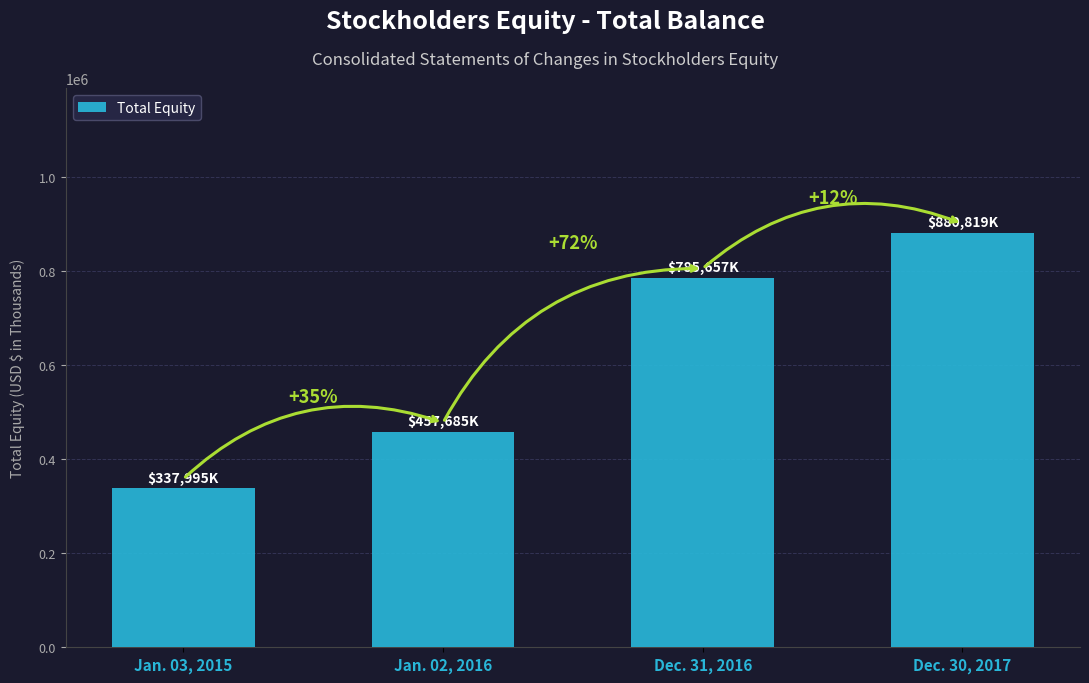

What is the approximate value at Dec. 30, 2017?

880819